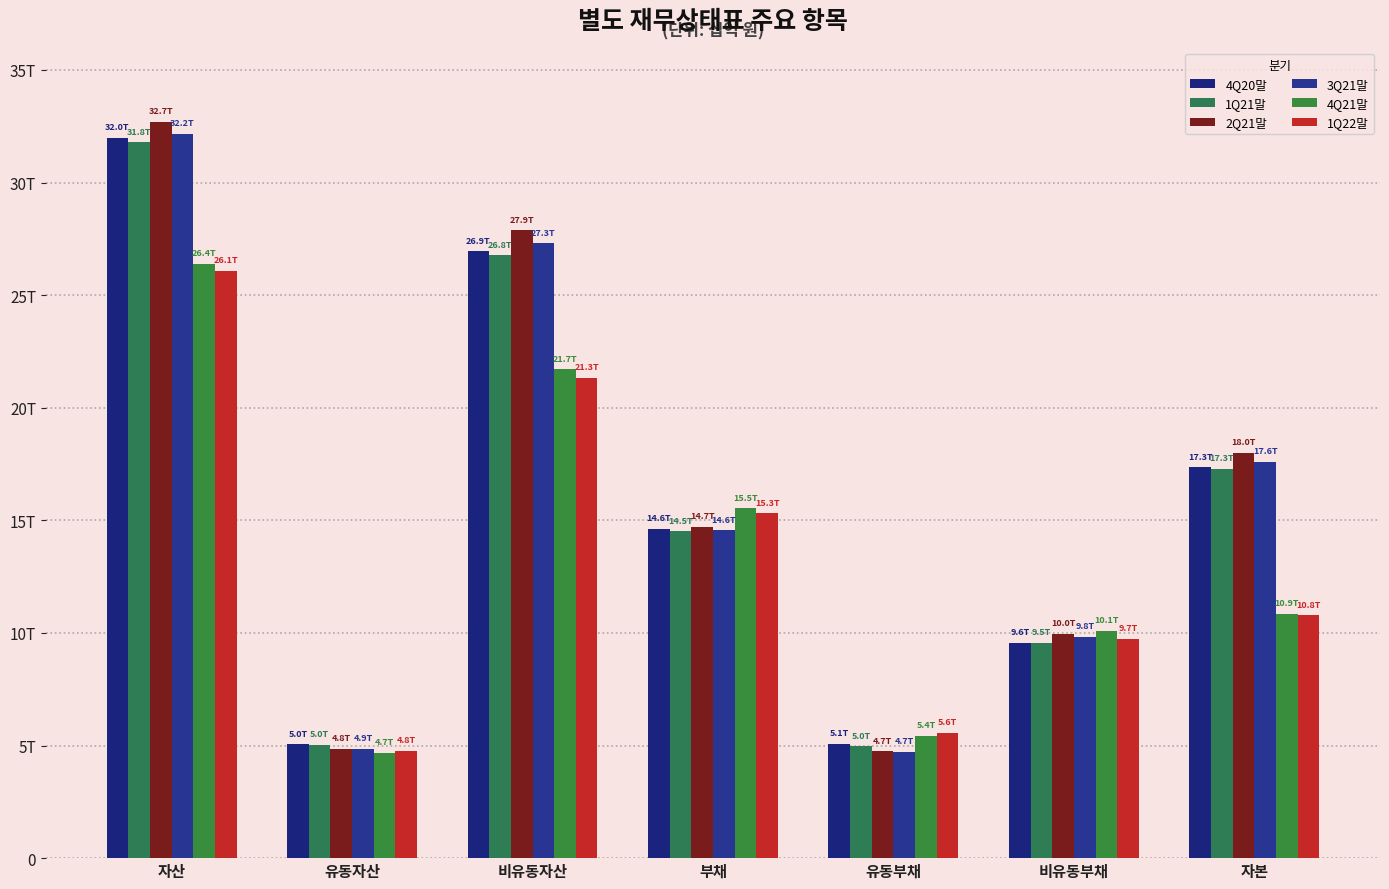

What is the smallest value displayed?

4681.5